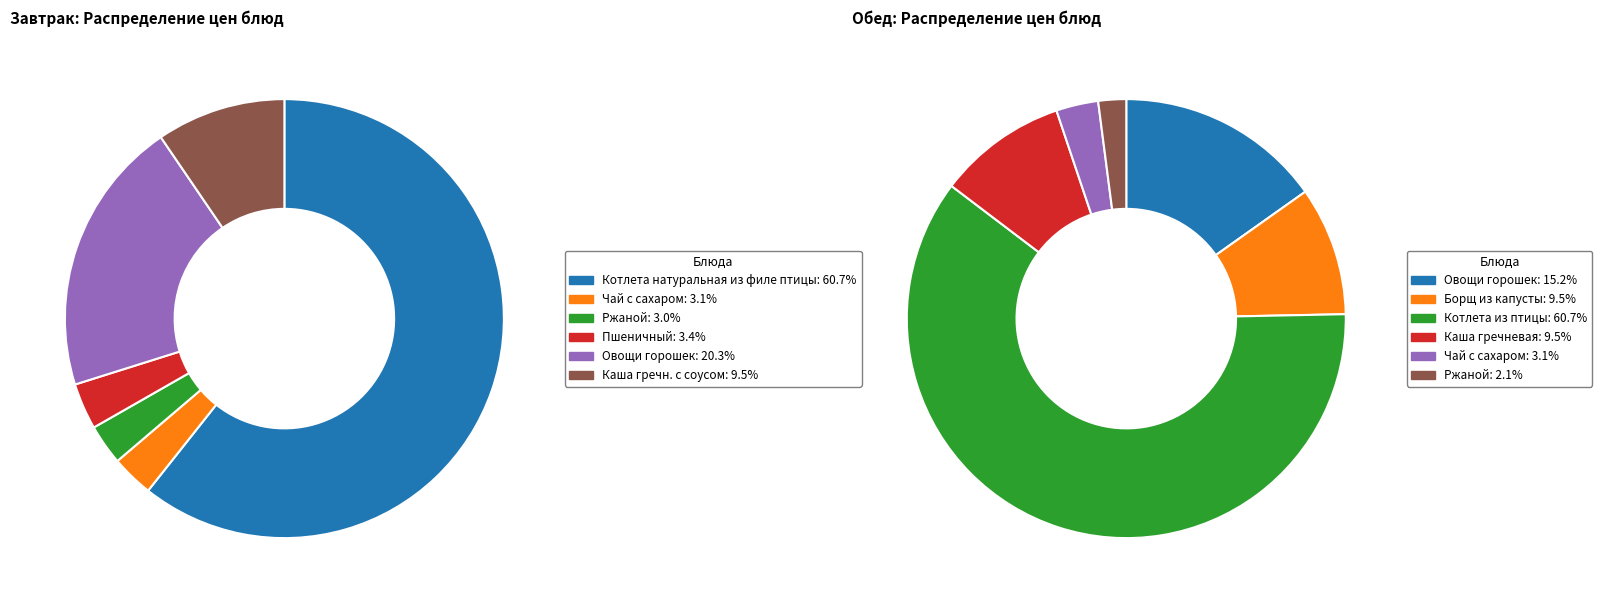

Count the number of slices in the pie.

12